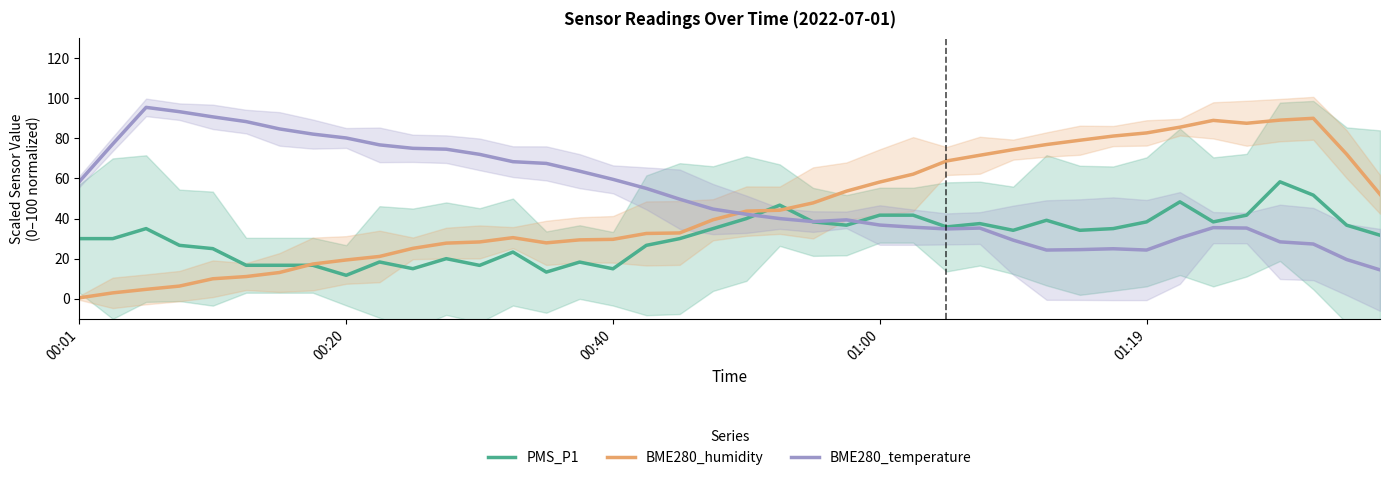

What is the difference between the highest and lowest values at 38?

52.5